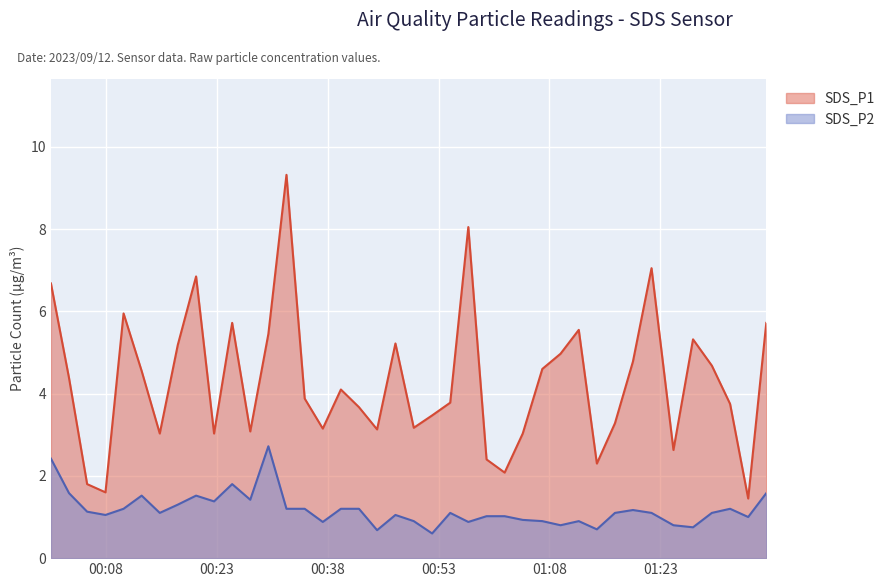

Rank the series by their maximum value, from lowest to highest.

SDS_P2, SDS_P1